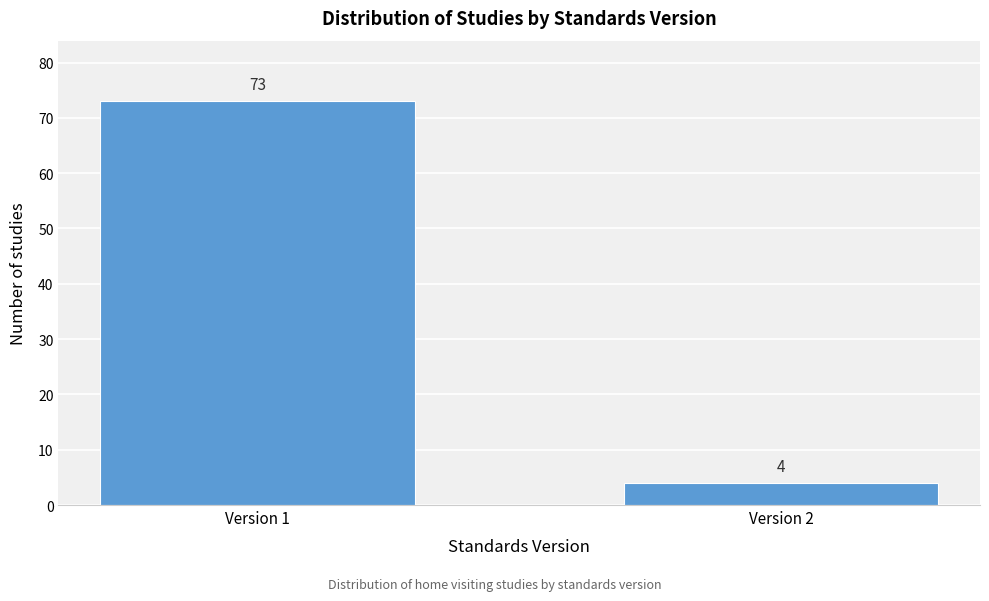

Reading left to right, transcribe all the data shown in this chart.

73	4